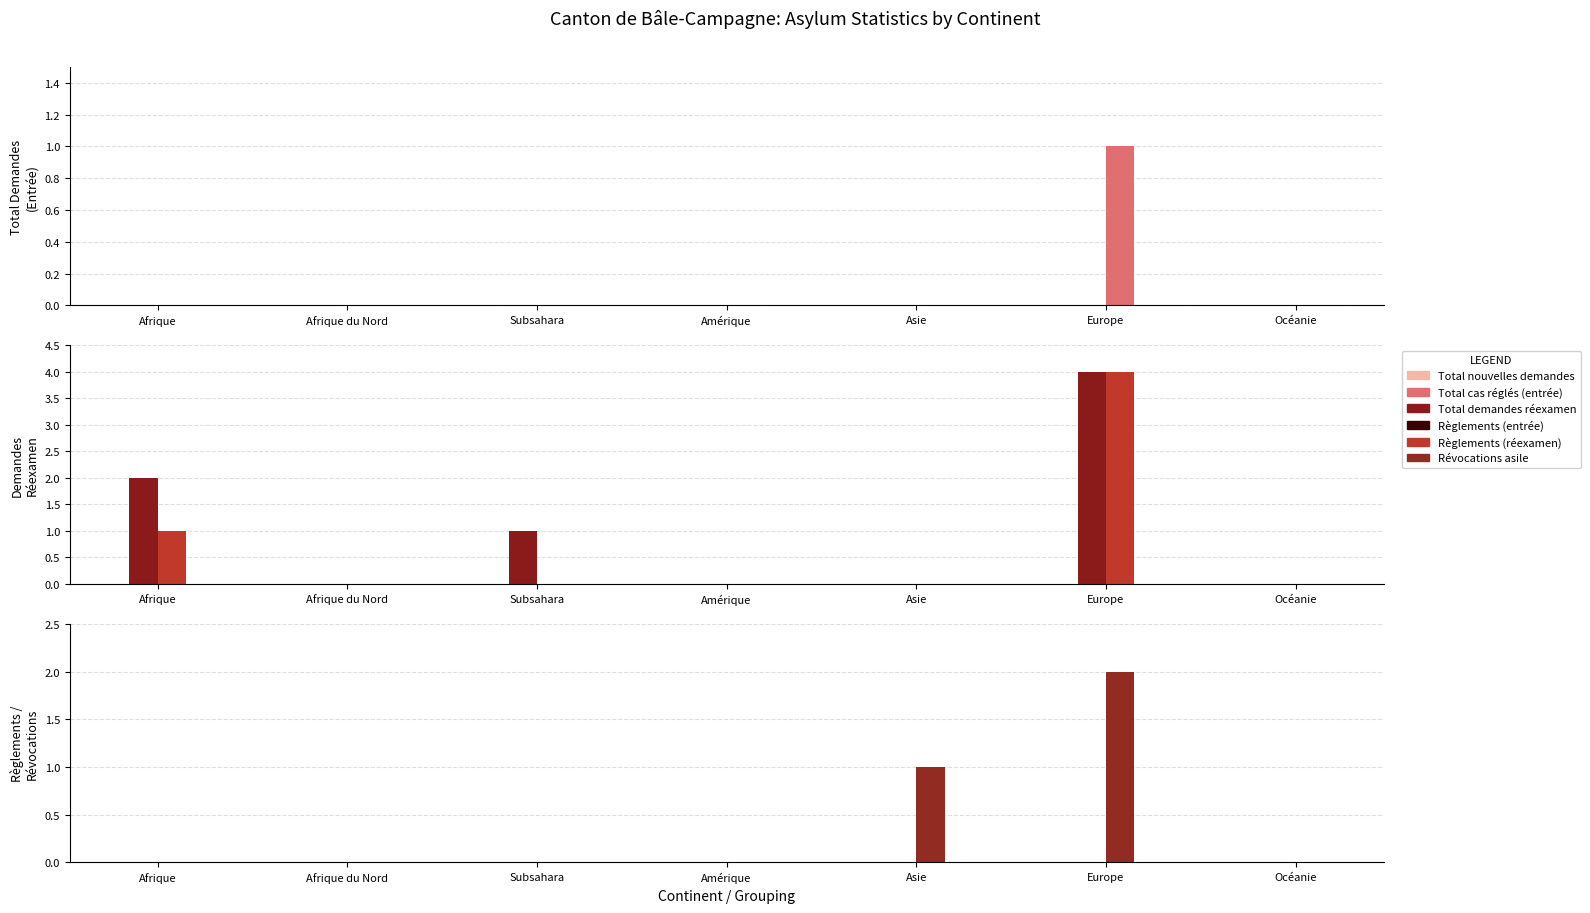

Rank the series at Amérique from lowest to highest value.

Total nouvelles demandes, Total cas réglés (entrée), Total demandes réexamen, Règlements (réexamen), Règlements (entrée), Révocations asile